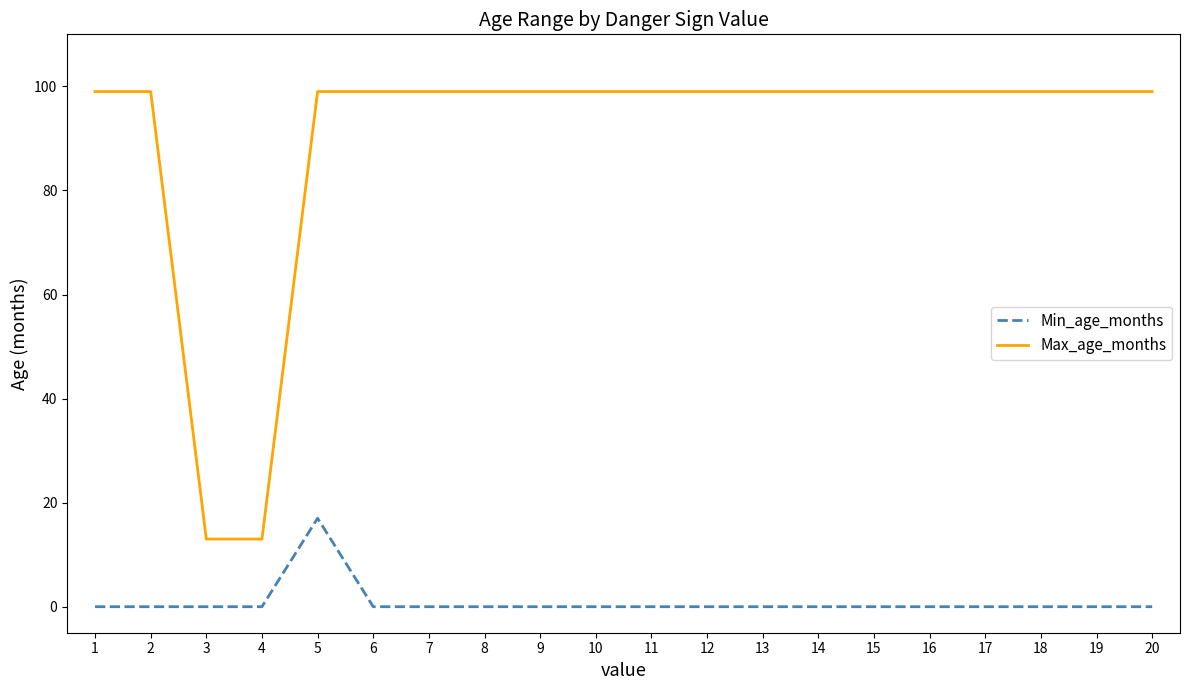

What are all the series names shown in the legend?

Min_age_months, Max_age_months